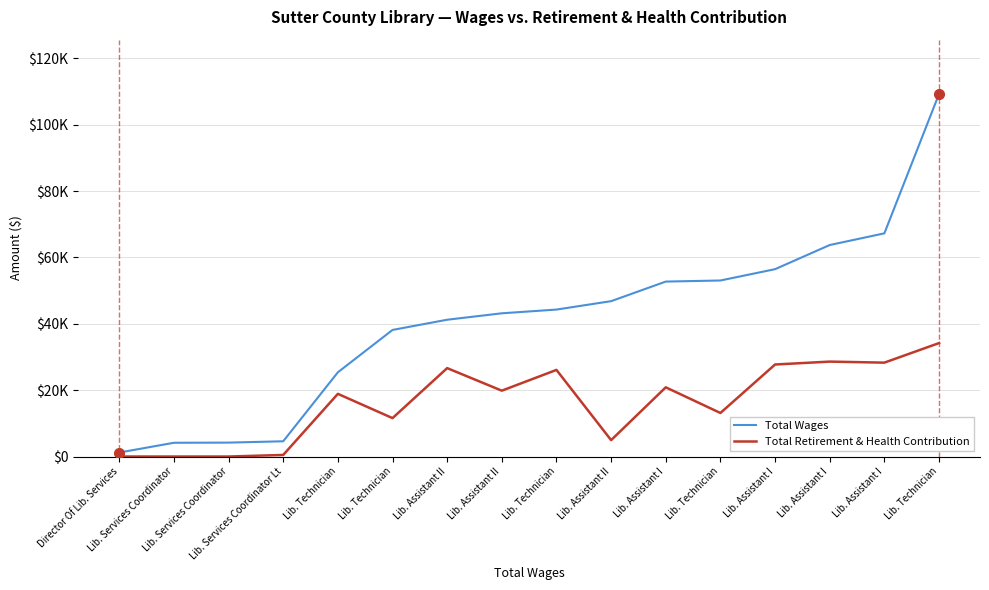

Reading left to right, extract all data points from this chart.

Total Wages: Director Of Lib. Services=1201	Lib. Services Coordinator=4147	Lib. Services Coordinator=4195	Lib. Services Coordinator Lt=4597	Lib. Technician=25387	Lib. Technician=38154	Lib. Assistant II=41230	Lib. Assistant II=43167	Lib. Technician=44293	Lib. Assistant II=46828	Lib. Assistant I=52729	Lib. Technician=53055	Lib. Assistant I=56468	Lib. Assistant I=63744	Lib. Assistant I=67266	Lib. Technician=109252
Total Retirement & Health Contribution: Director Of Lib. Services=0	Lib. Services Coordinator=0	Lib. Services Coordinator=0	Lib. Services Coordinator Lt=477	Lib. Technician=18890	Lib. Technician=11578	Lib. Assistant II=26646	Lib. Assistant II=19849	Lib. Technician=26106	Lib. Assistant II=4941	Lib. Assistant I=20860	Lib. Technician=13124	Lib. Assistant I=27735	Lib. Assistant I=28610	Lib. Assistant I=28297	Lib. Technician=34188